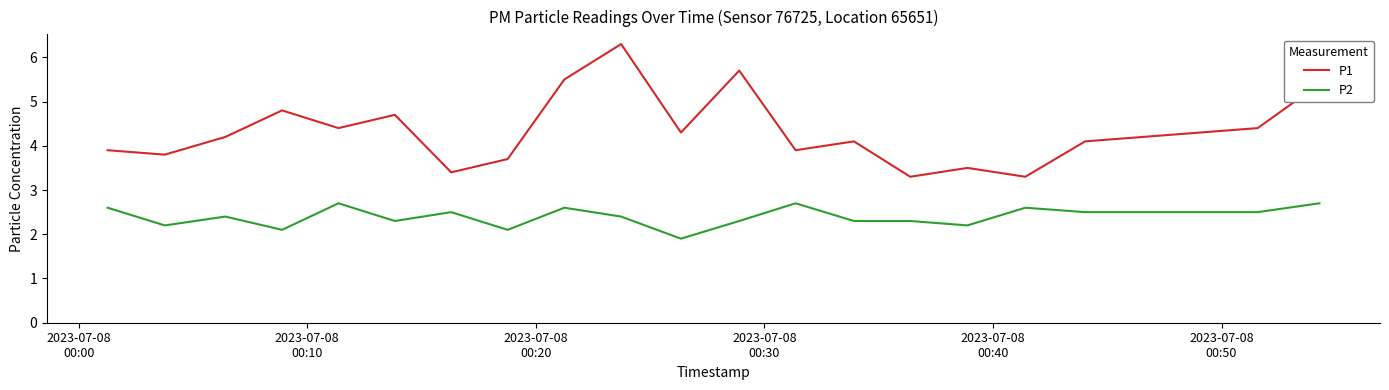

Rank the series by their average value, from lowest to highest.

P2, P1